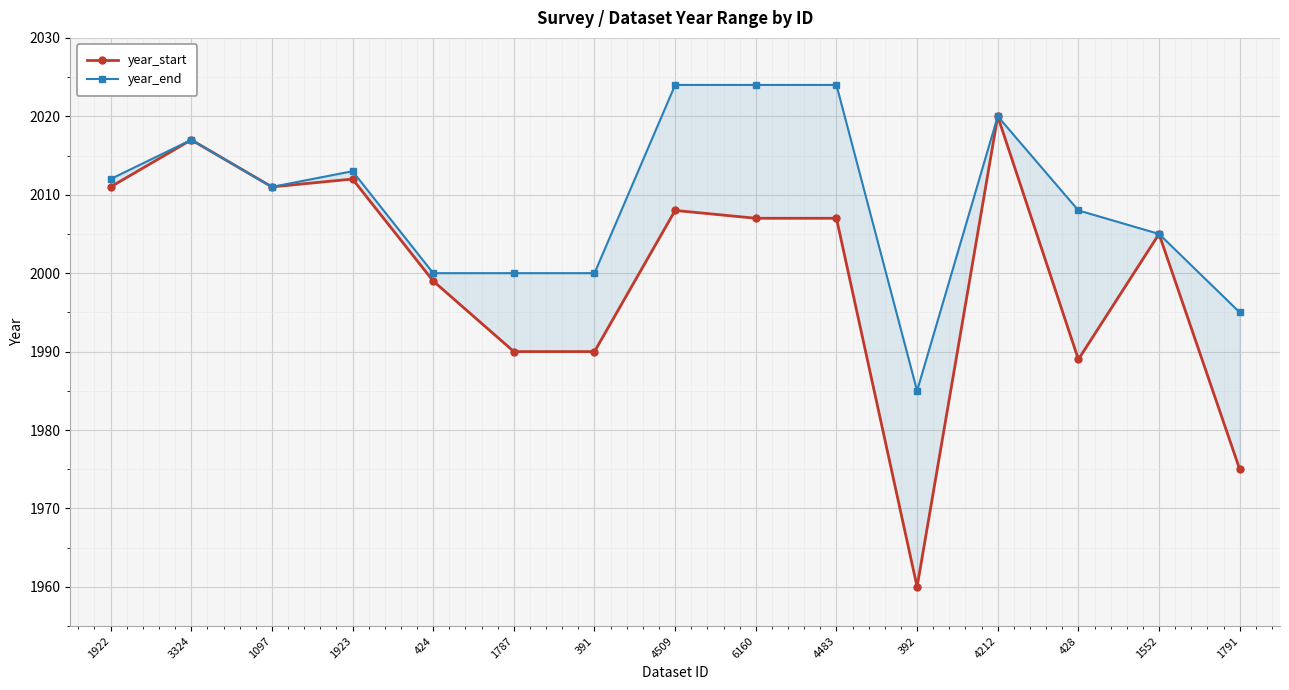

Reading left to right, list all the values displayed in this chart.

year_start: 1922=2011	3324=2017	1097=2011	1923=2012	424=1999	1787=1990	391=1990	4509=2008	6160=2007	4483=2007	392=1960	4212=2020	428=1989	1552=2005	1791=1975
year_end: 1922=2012	3324=2017	1097=2011	1923=2013	424=2000	1787=2000	391=2000	4509=2024	6160=2024	4483=2024	392=1985	4212=2020	428=2008	1552=2005	1791=1995